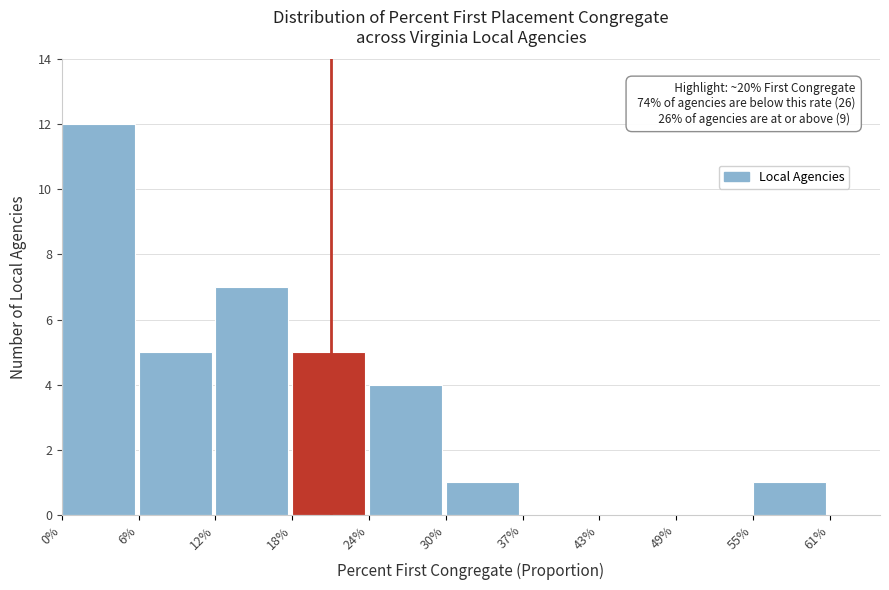

Reading right to left, extract all data points from this chart.

55%=1	49%=0	43%=0	37%=0	30%=1	24%=4	18%=5	12%=7	6%=5	0%=12